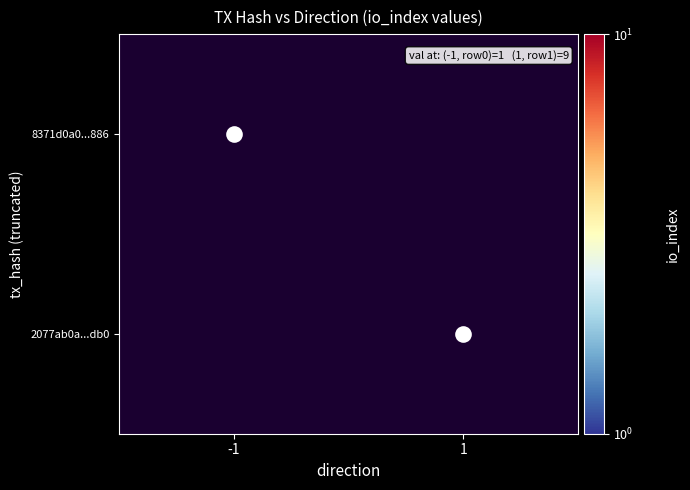

Which has a higher value, -1 or 1?

1